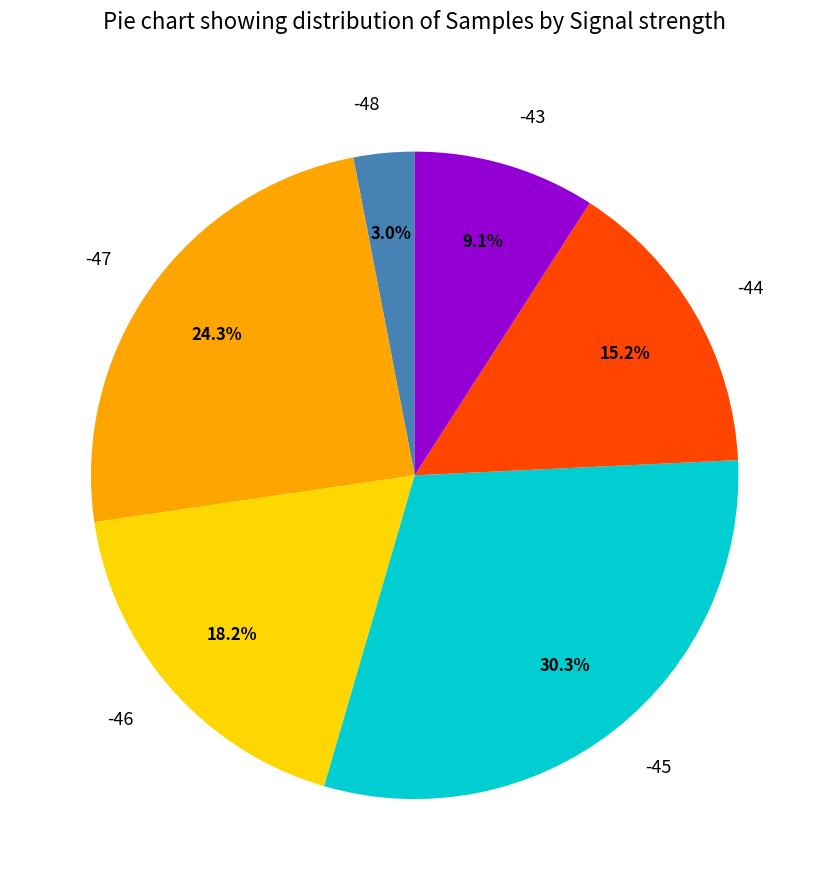

Which has a higher value, -44 or -46?

-46